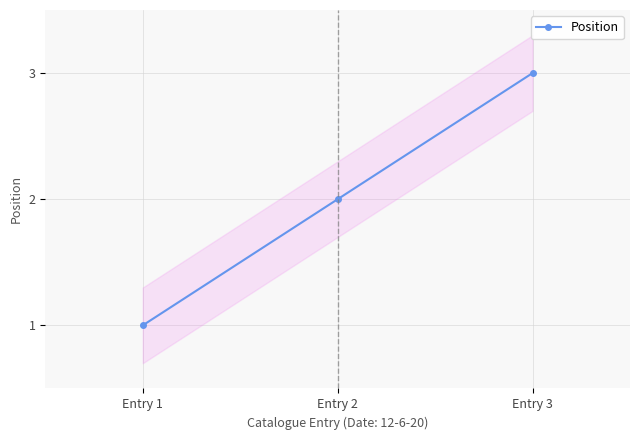

What is the approximate value at Entry 2?

2